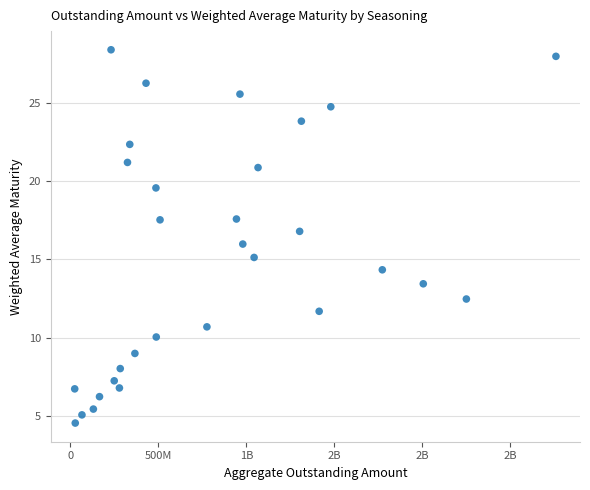

What is the range of X values (max minus min)?

2733829140.9